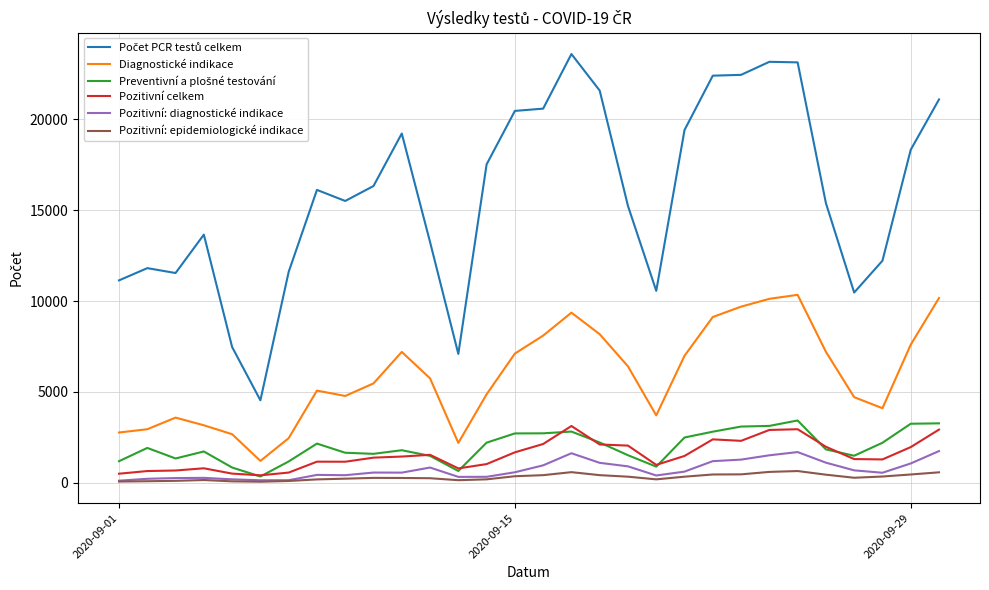

What is the greatest value displayed?

23591